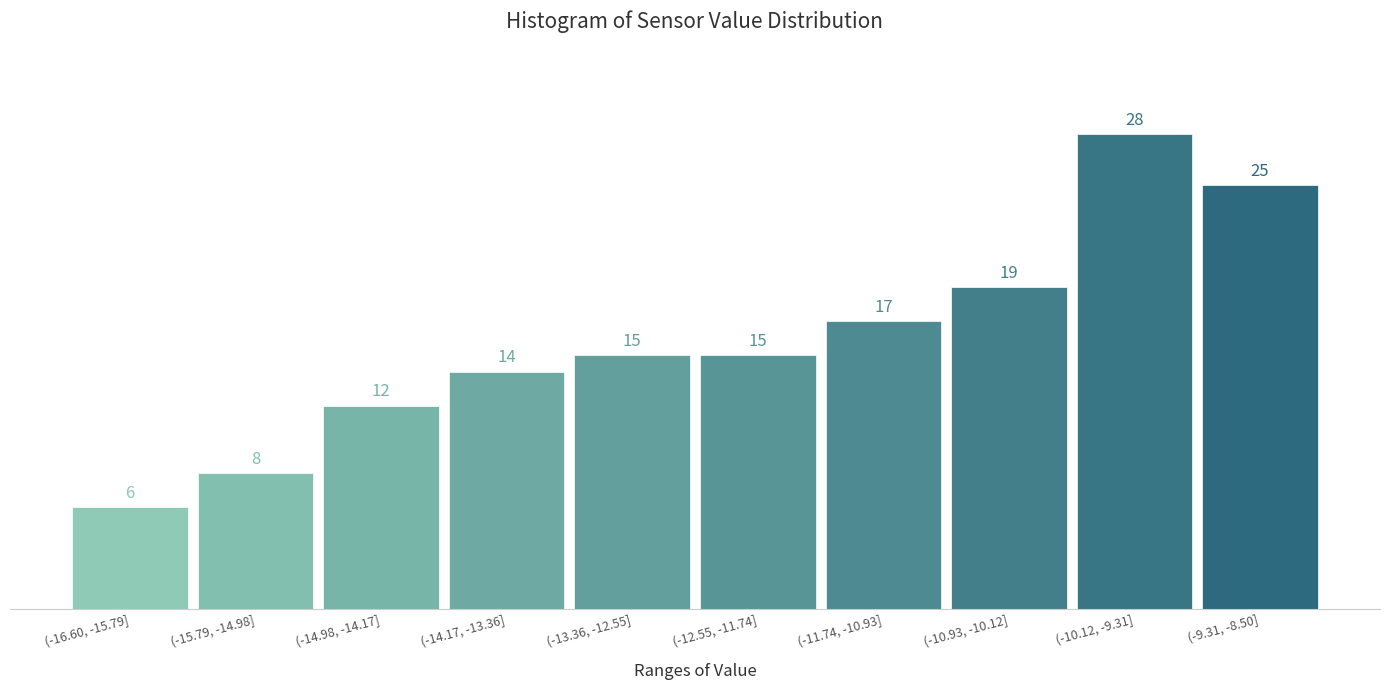

Reading left to right, what are all the values shown in this chart?

6	8	12	14	15	15	17	19	28	25